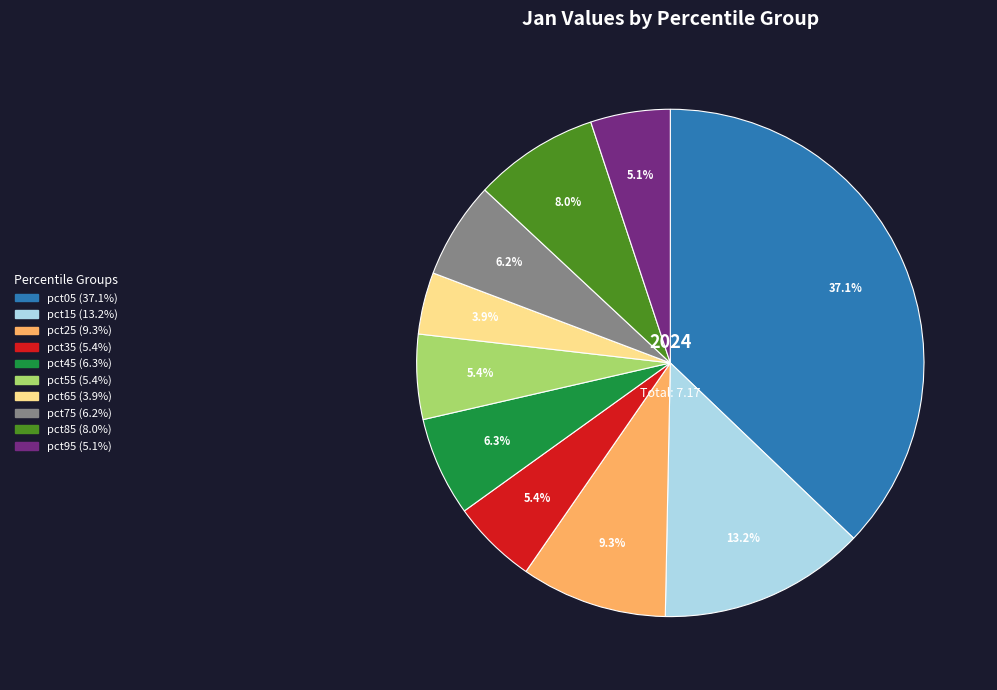

What percentage do pct25 and pct85 together represent?

17.3%